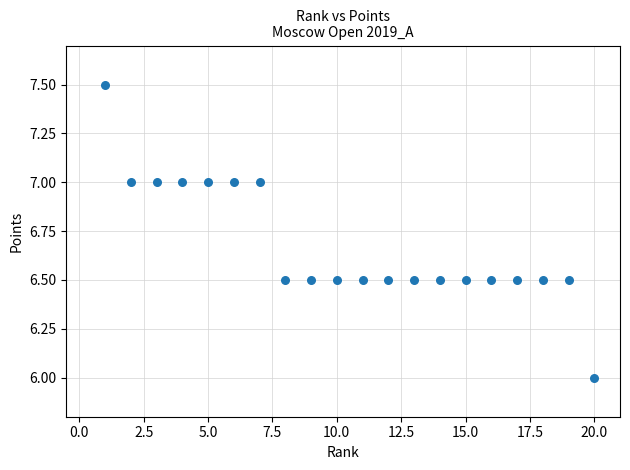

What is the range of Y values (max minus min)?

1.5